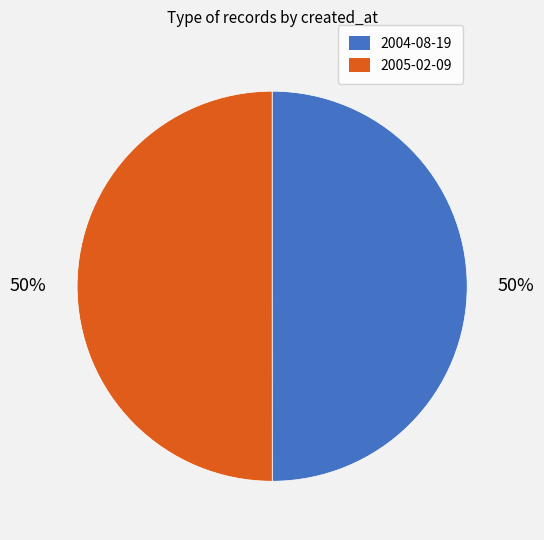

Do 2005-02-09 and 2004-08-19 together represent more than half of the pie?

Yes